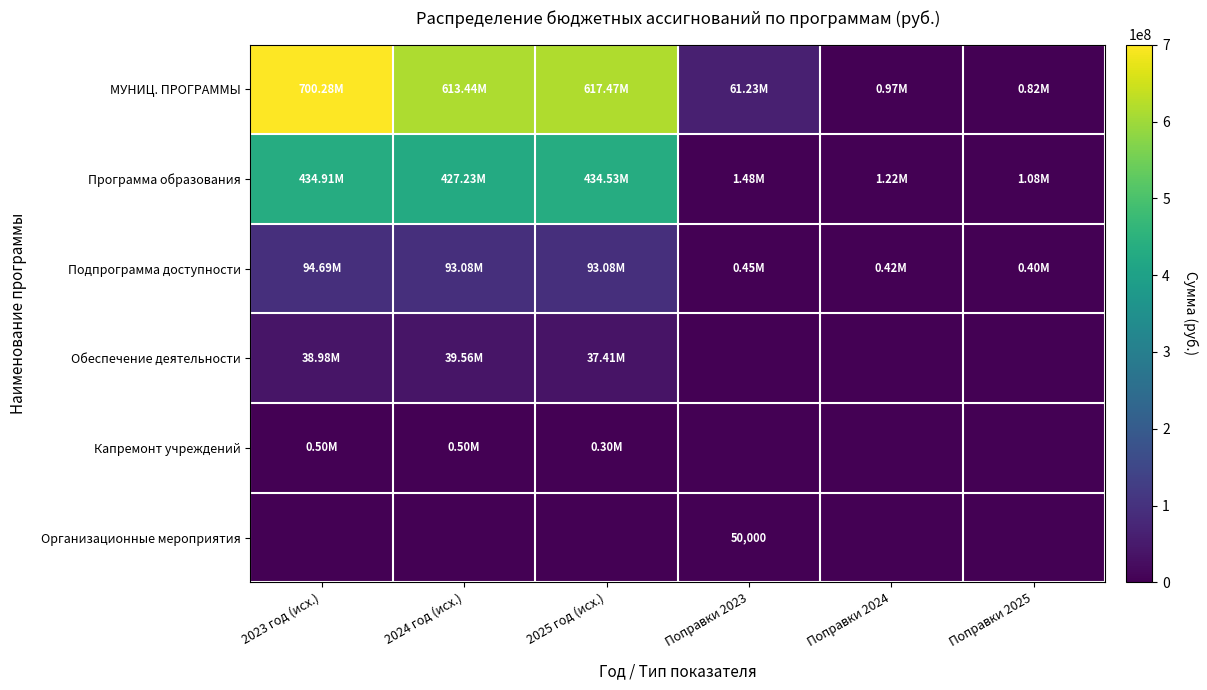

The Программа образования series shows 434531557.1 at 2025 год (исх.). True or false?

True